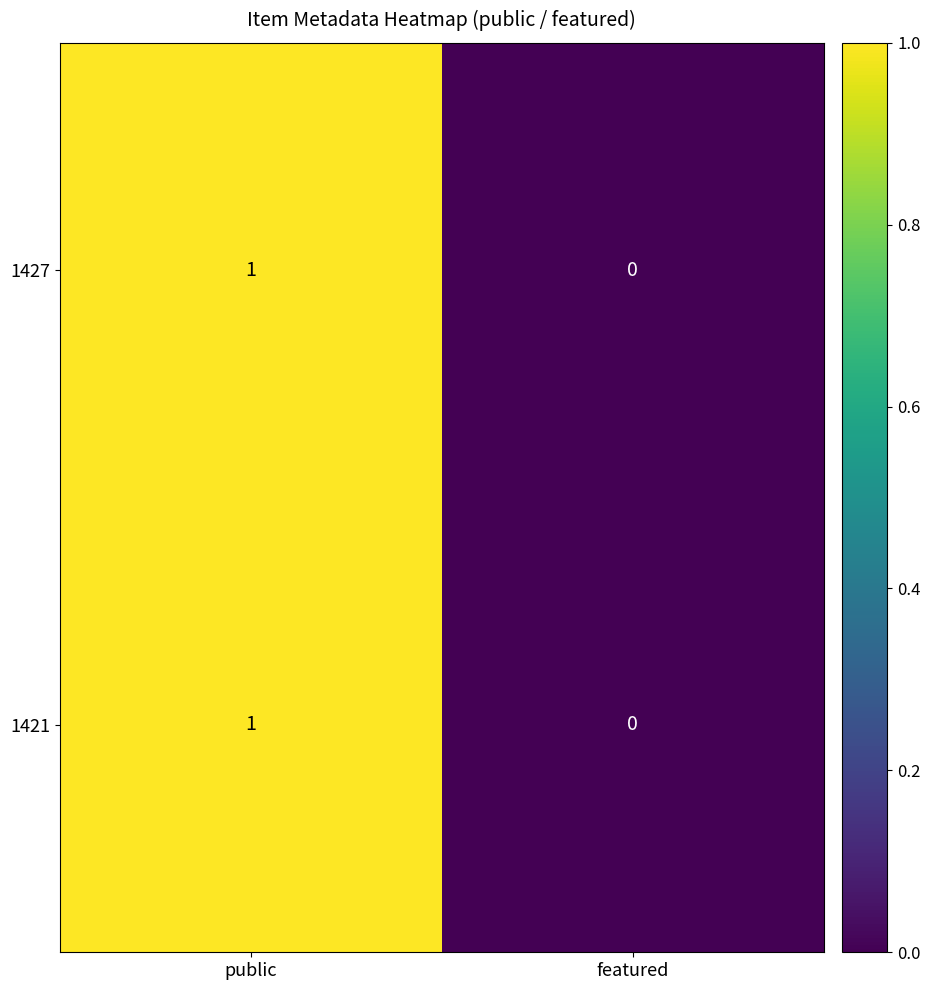

How many positive values does the 1421 series have?

1